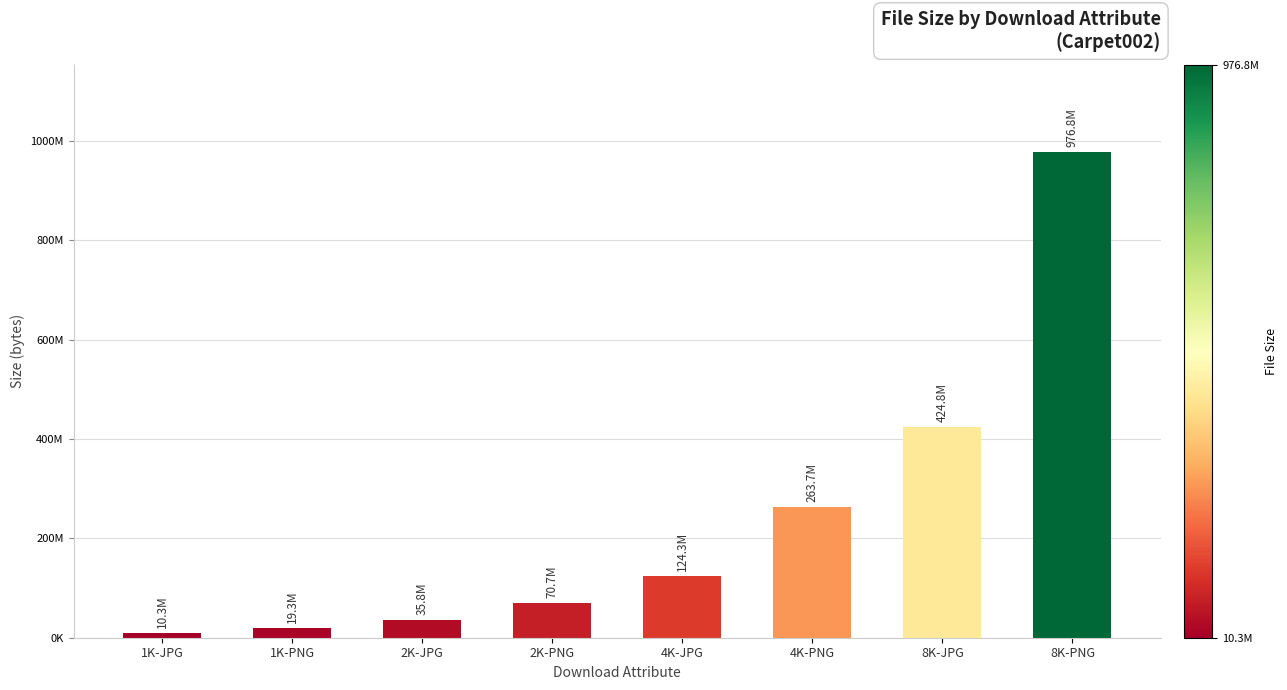

Are the bars horizontal?

No